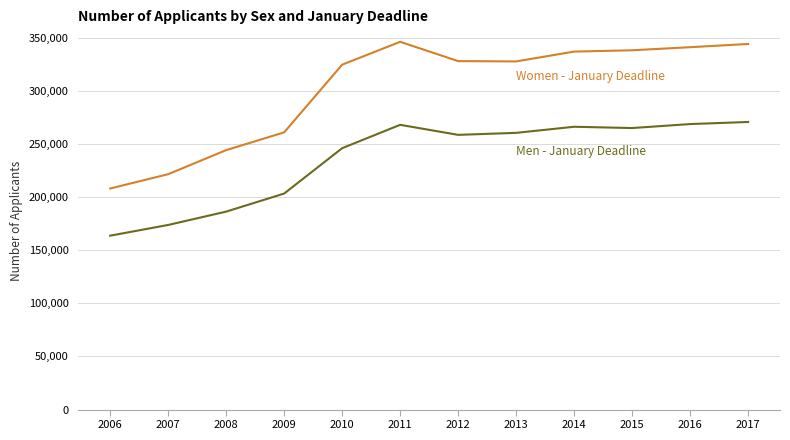

What is the spread (max minus min) of values at 2014?

70740